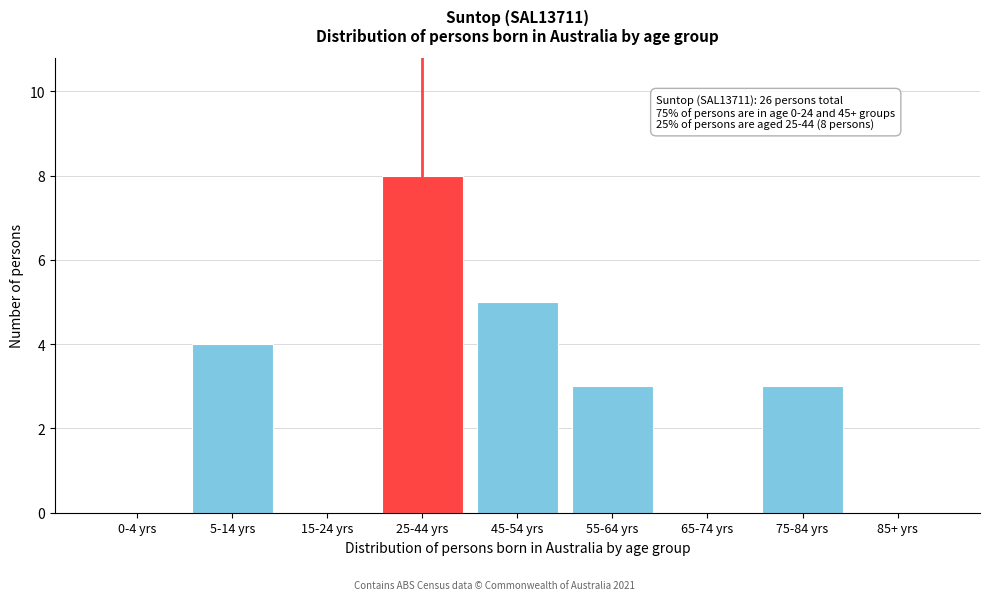

Reading right to left, extract all data points from this chart.

85+ yrs=0	75-84 yrs=3	65-74 yrs=0	55-64 yrs=3	45-54 yrs=5	25-44 yrs=8	15-24 yrs=0	5-14 yrs=4	0-4 yrs=0